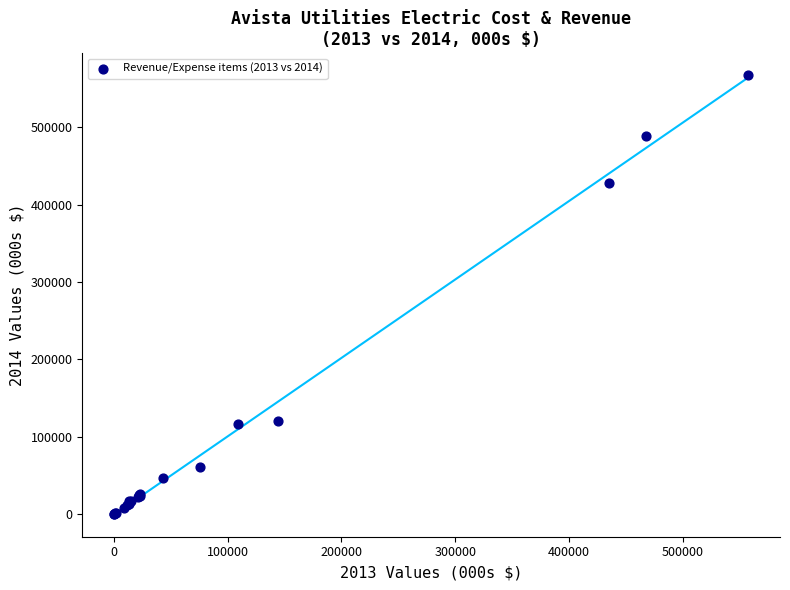

What Y value in the scatter plot is closest to 283727?

427968